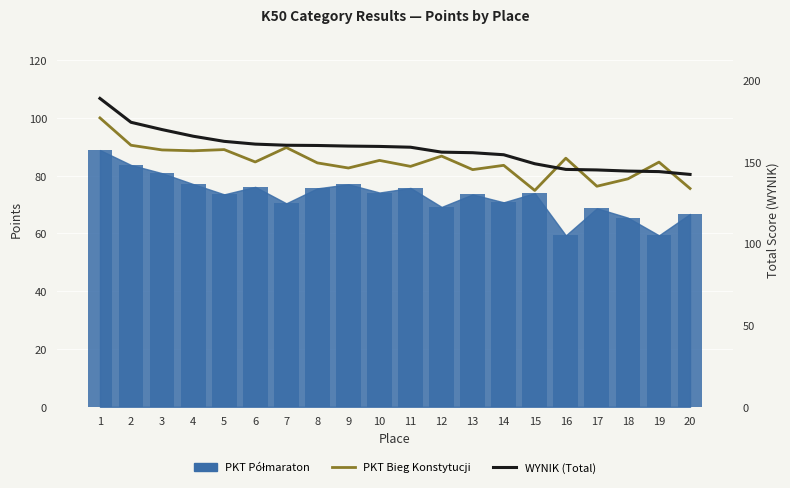

Where is WYNIK (Total) nearest to the value 165?

4